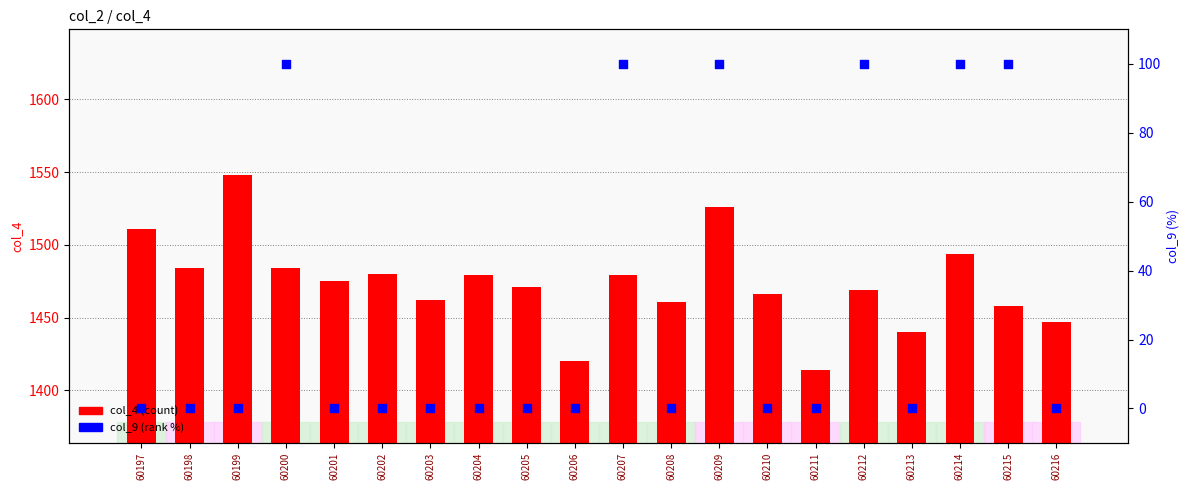

At which category is the sum across all series the highest?

60209